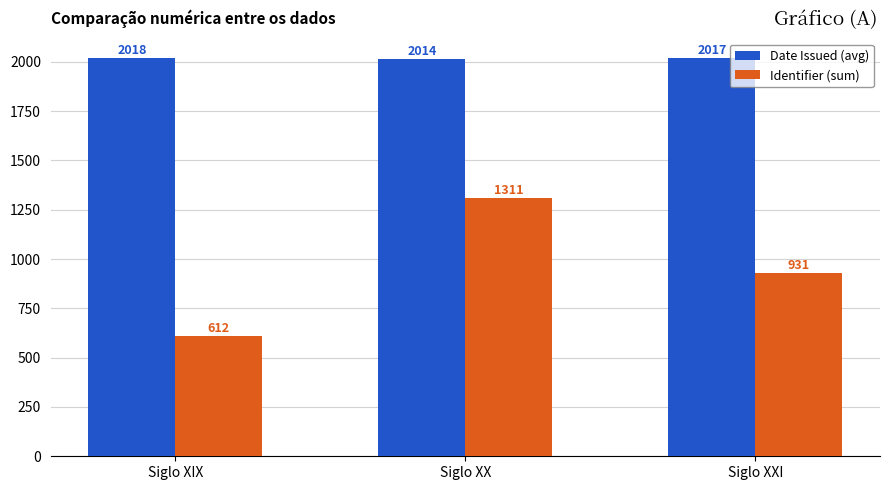

How many categories are shown in the chart?

3